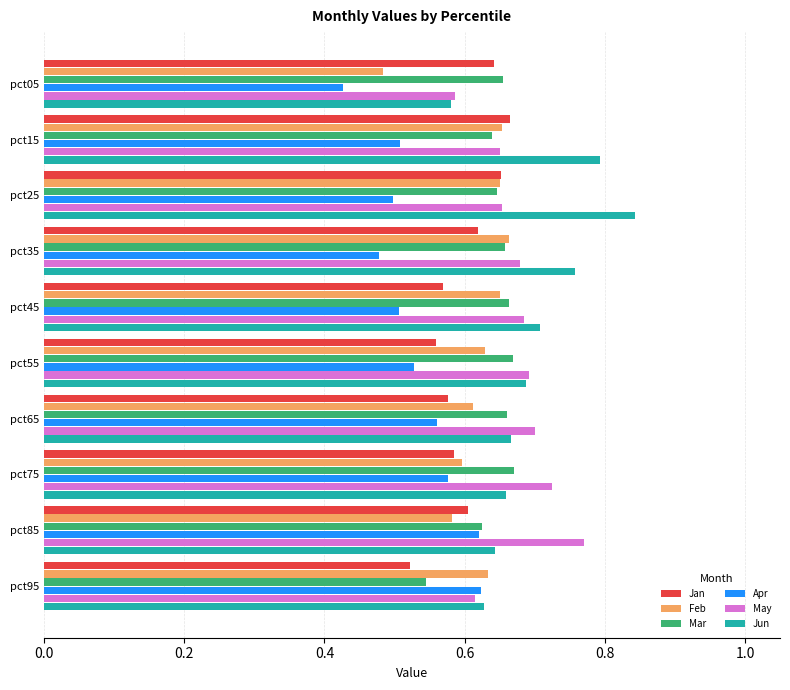

What is the total value across all series at pct85?

3.8